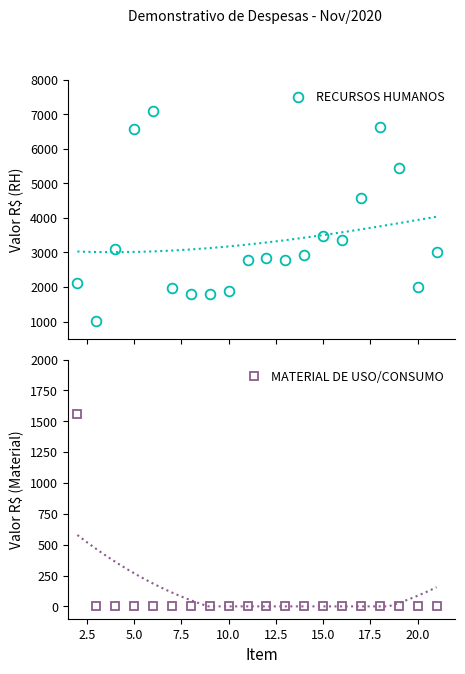

What is the value of the RECURSOS HUMANOS point at the 11th from the left?

2841.2